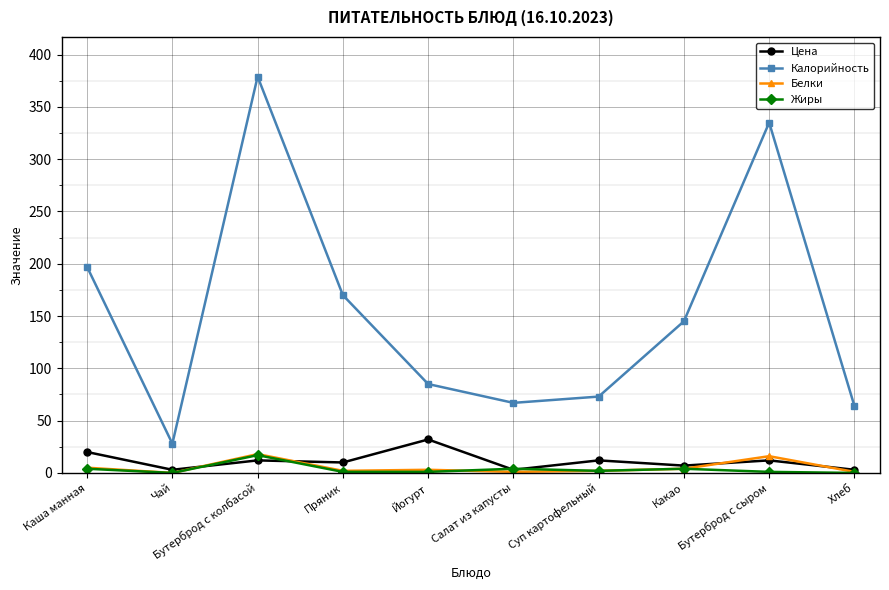

Does the chart have visible grid lines?

Yes